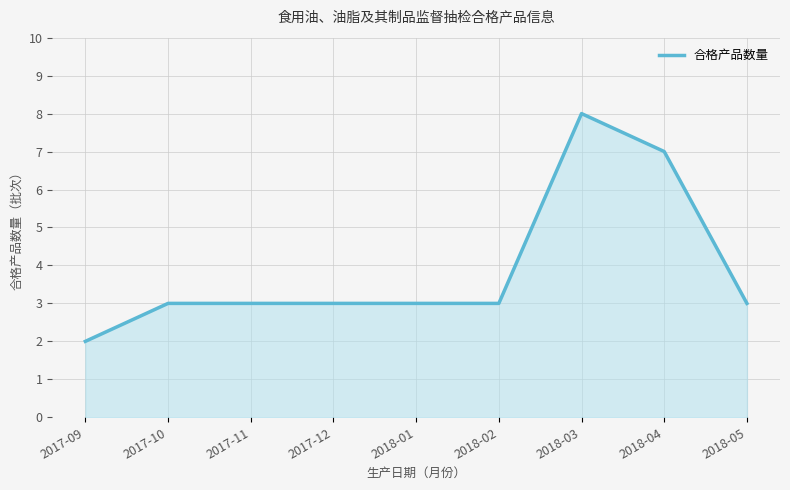

What is the difference between the maximum and minimum values?

6